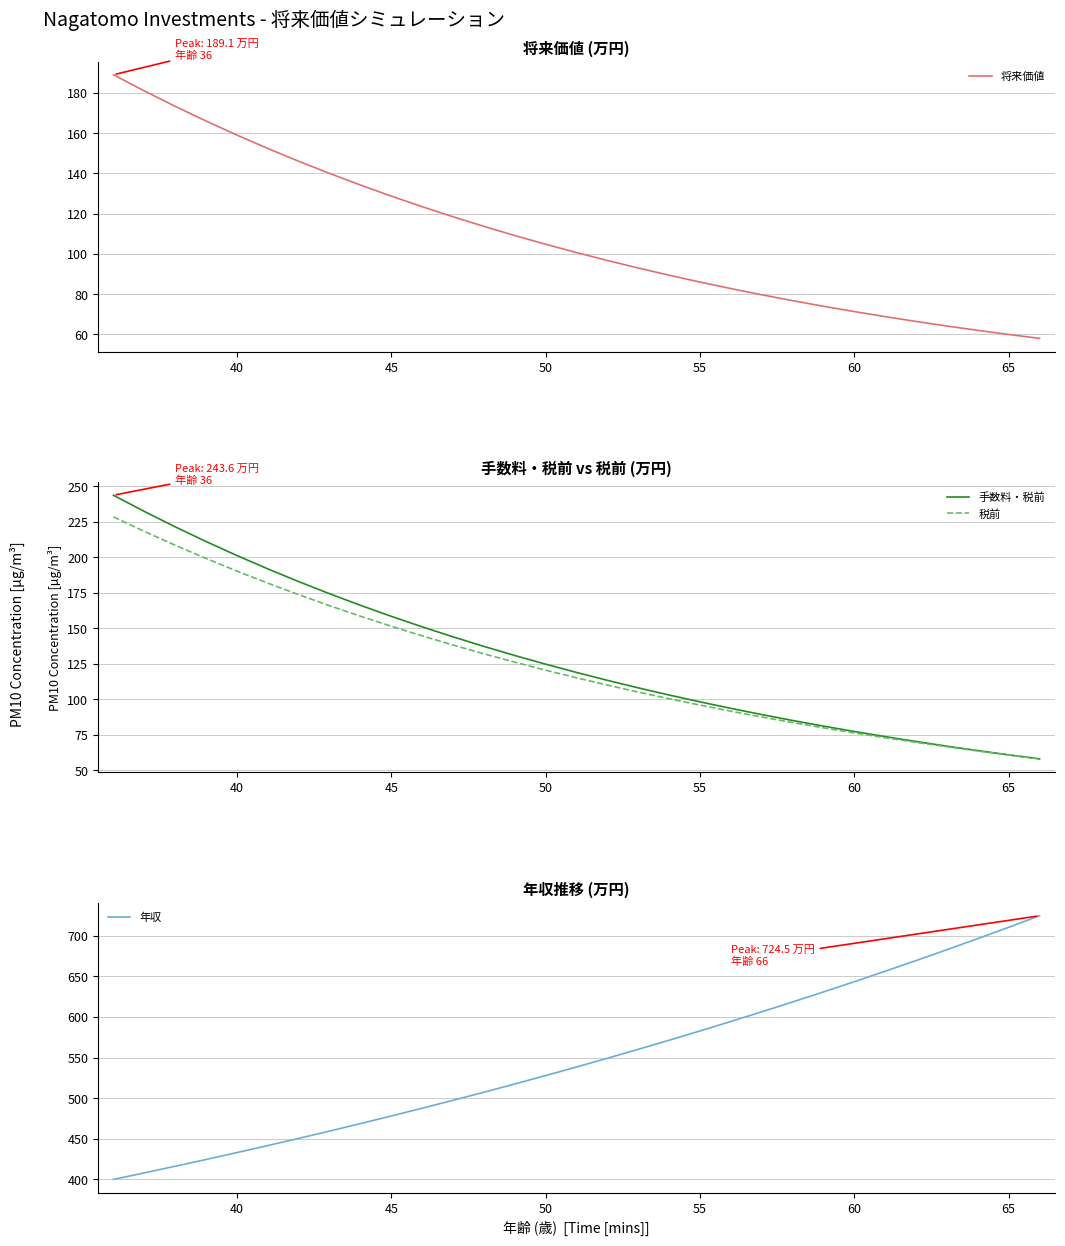

The 税前 series shows 192.5 at 50. True or false?

False